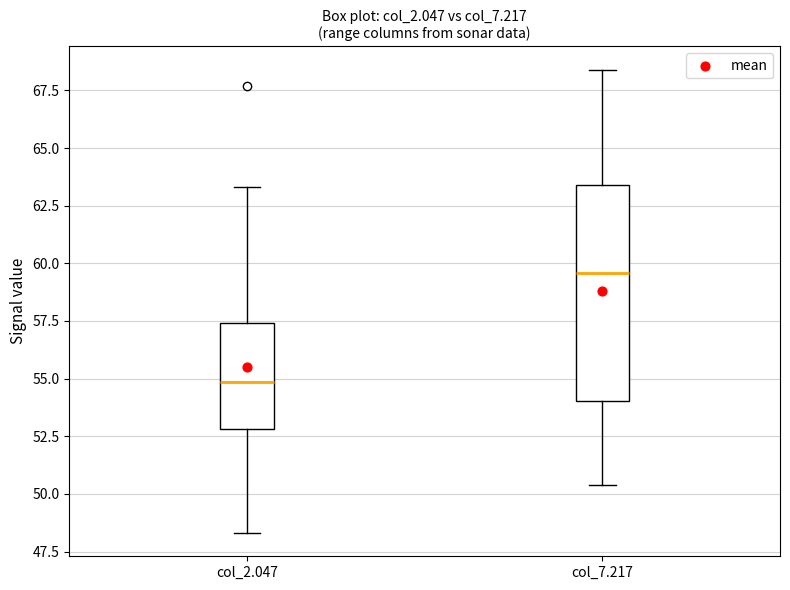

Which box is the tallest, from its lower edge to its upper edge?

col_7.217